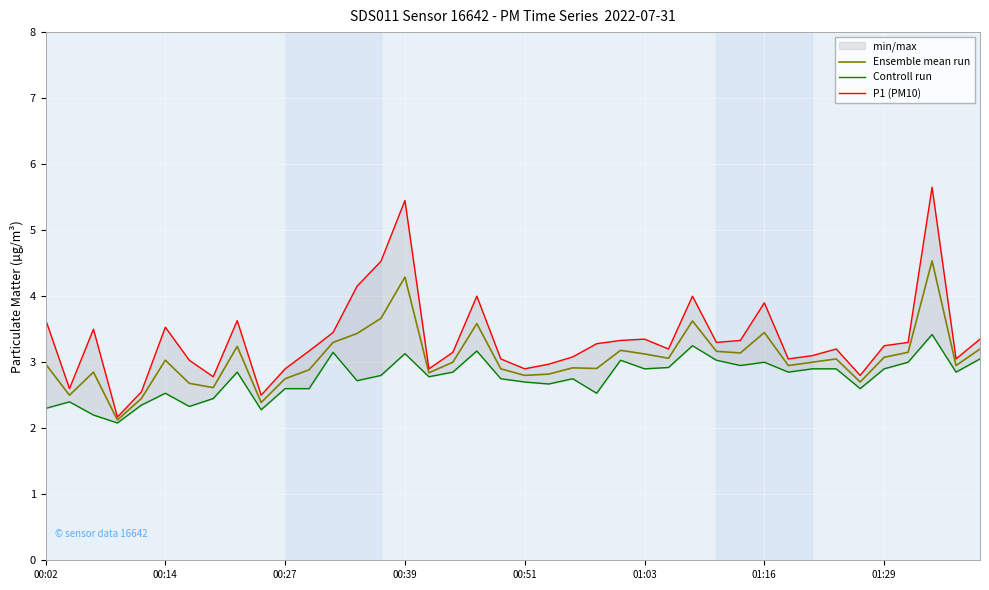

What is the label of the 2nd point from the right?

38